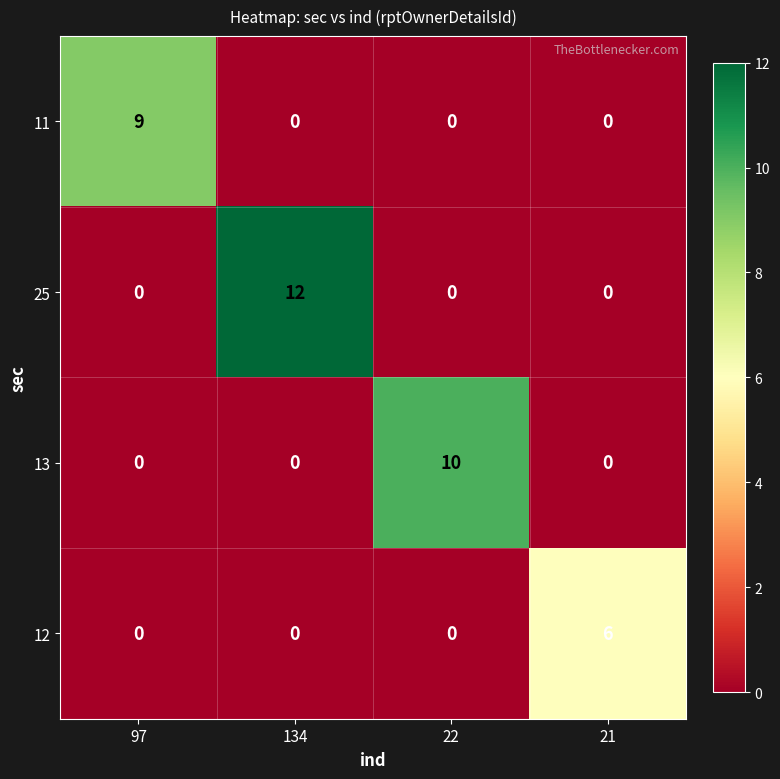

What is the sum of all 11 values?

9